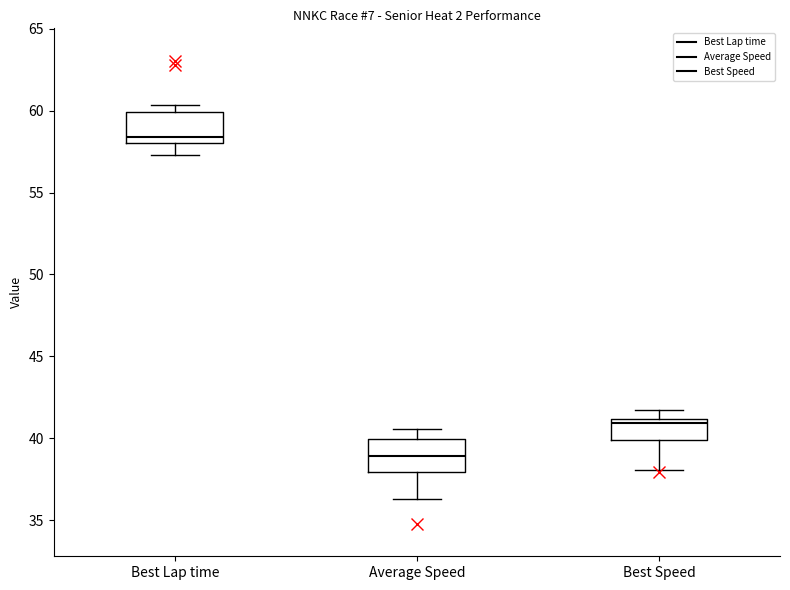

Which box's median line is the lowest?

Average Speed